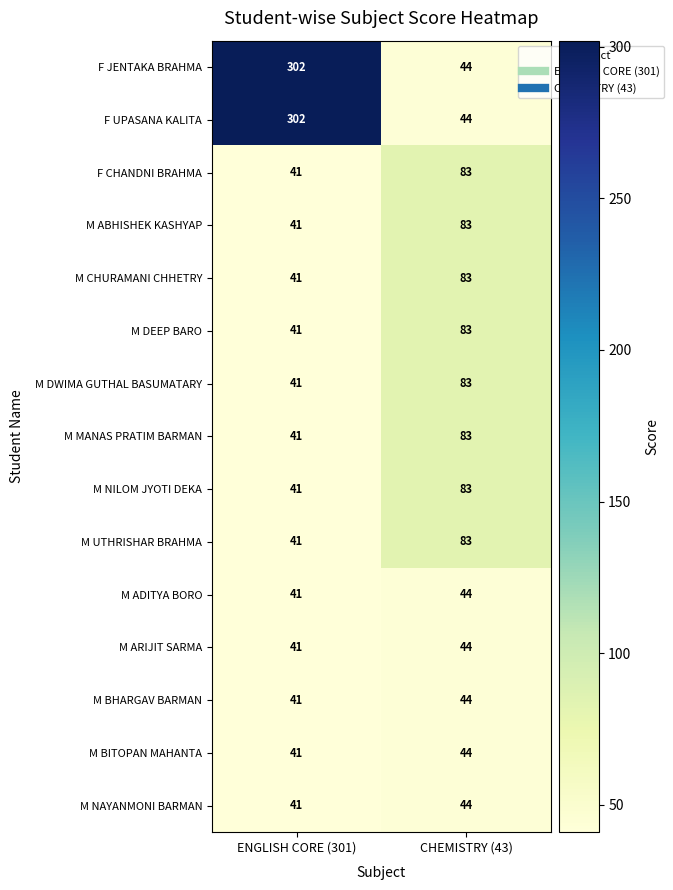

Reading left to right, what are all the values shown in this chart?

F JENTAKA BRAHMA: 302	44
F UPASANA KALITA: 302	44
F CHANDNI BRAHMA: 41	83
M ABHISHEK KASHYAP: 41	83
M CHURAMANI CHHETRY: 41	83
M DEEP BARO: 41	83
M DWIMA GUTHAL BASUMATARY: 41	83
M MANAS PRATIM BARMAN: 41	83
M NILOM JYOTI DEKA: 41	83
M UTHRISHAR BRAHMA: 41	83
M ADITYA BORO: 41	44
M ARIJIT SARMA: 41	44
M BHARGAV BARMAN: 41	44
M BITOPAN MAHANTA: 41	44
M NAYANMONI BARMAN: 41	44